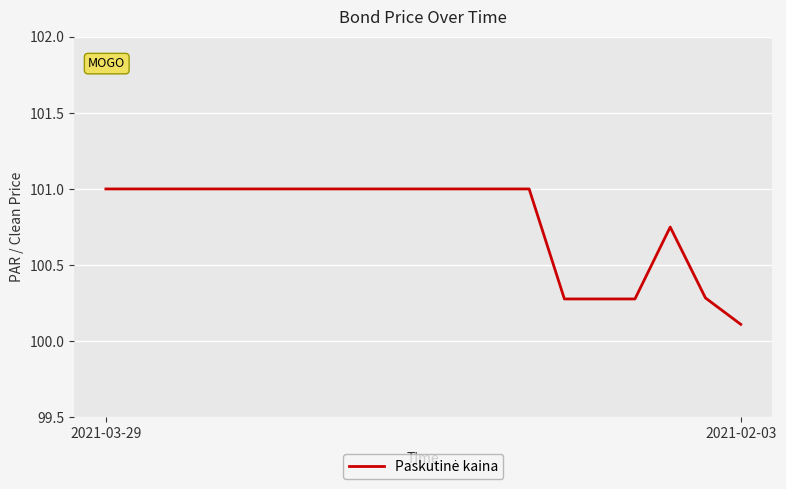

How many series are shown in this chart?

1